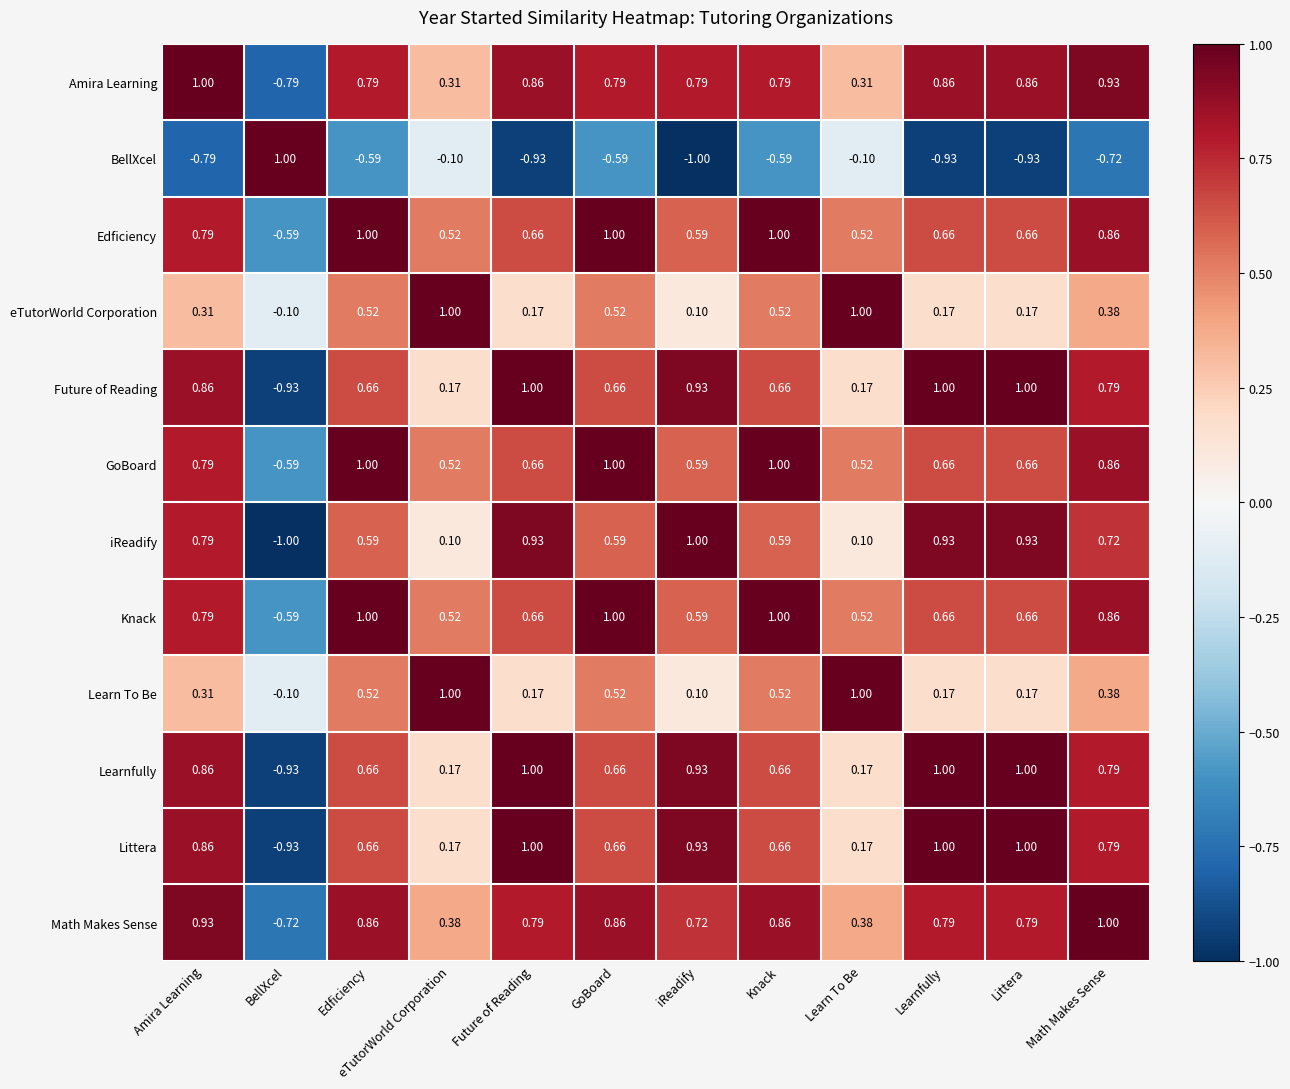

Where does the Littera series first go above 0?

Amira Learning